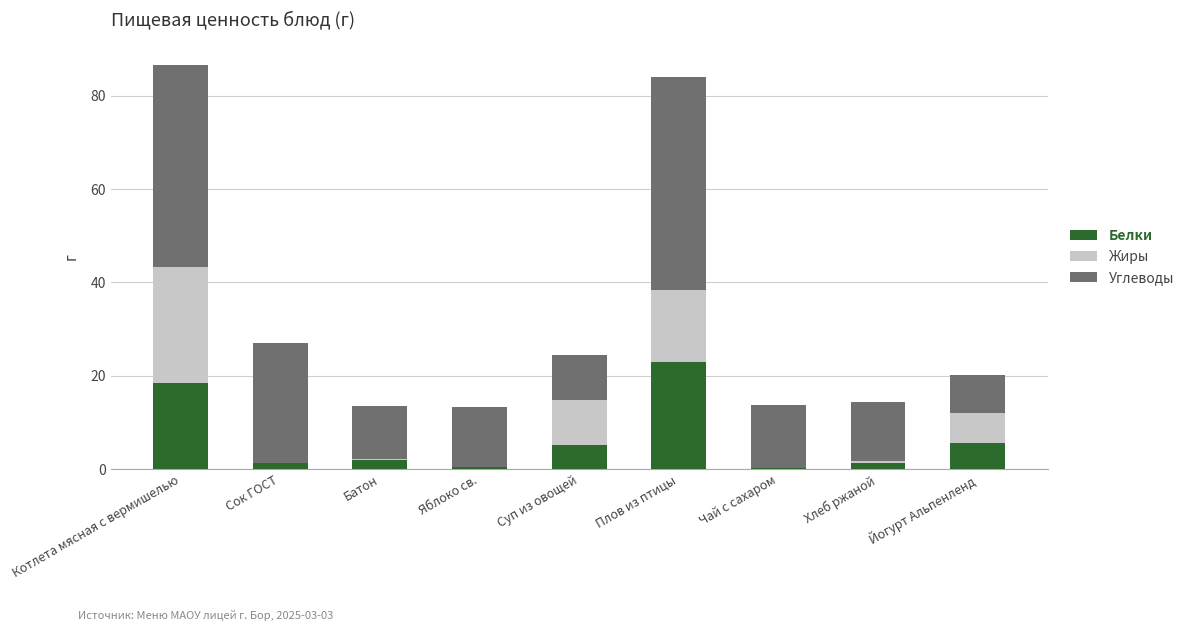

What is the sum of all Белки values?

57.7